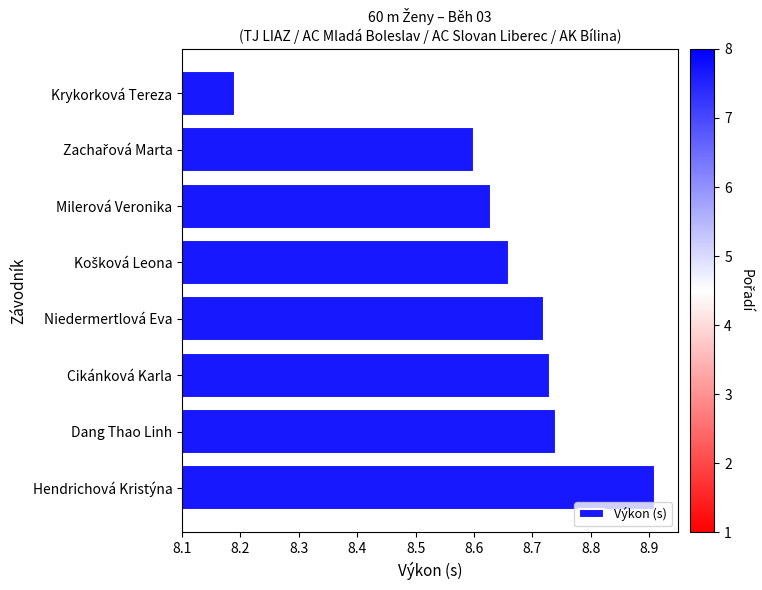

The chart shows a value of 5.0 at Cikánková Karla. True or false?

False